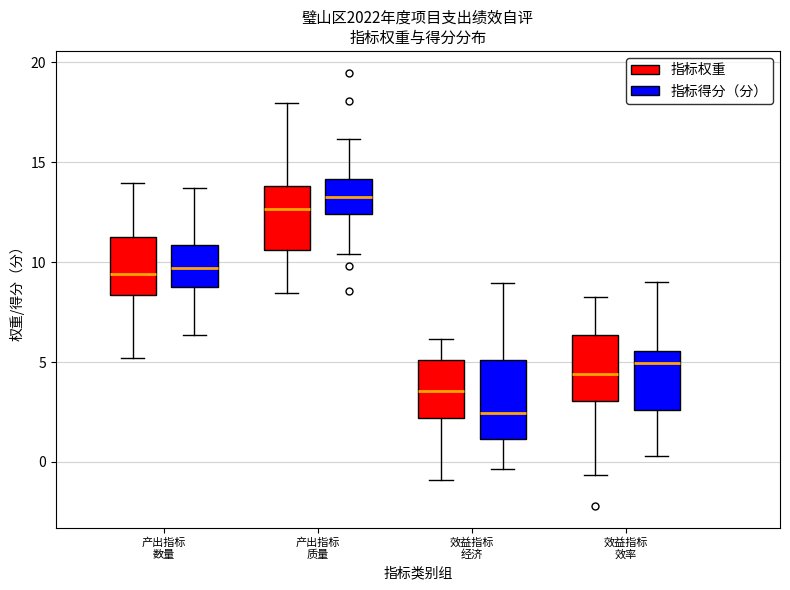

Where does the median line of the box for 效益指标 效率 (指标得分（分）) sit on the y-axis? The values are not printed on the chart, so give them approximately, as read against the axis.

5.0